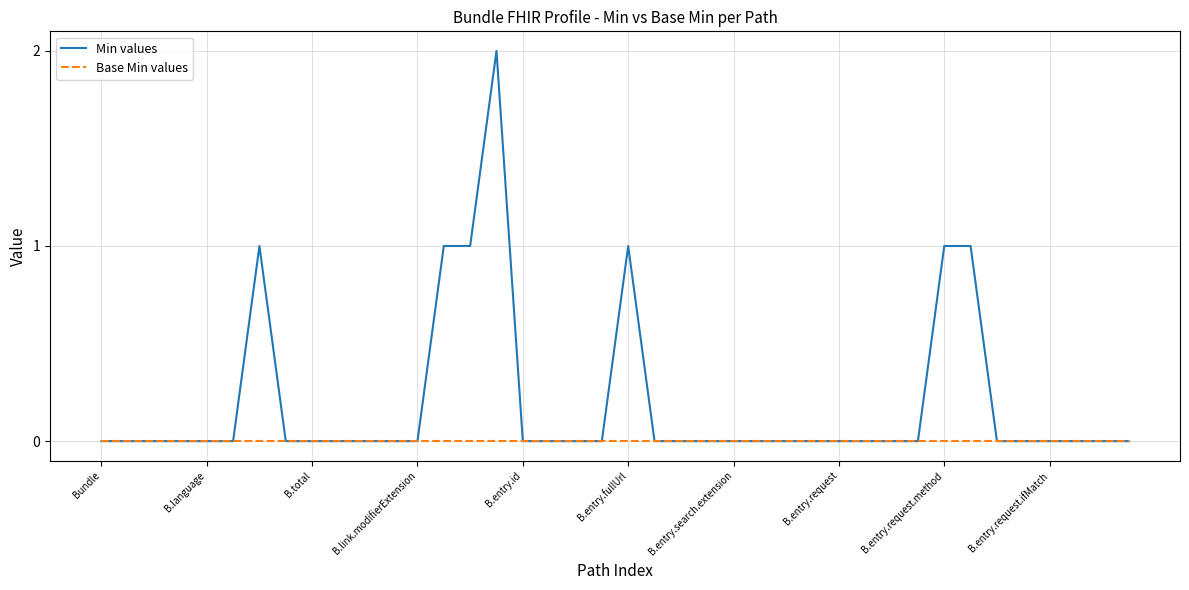

Does the chart have visible grid lines?

Yes